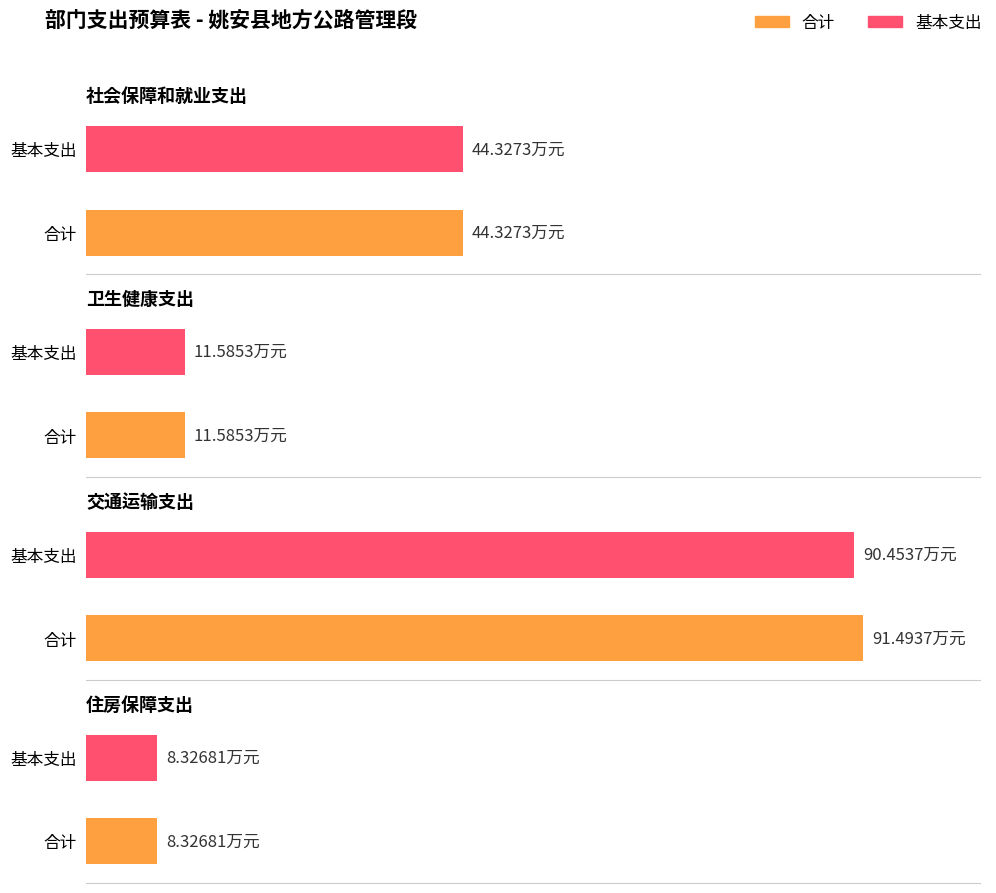

Does the chart contain any negative values?

No